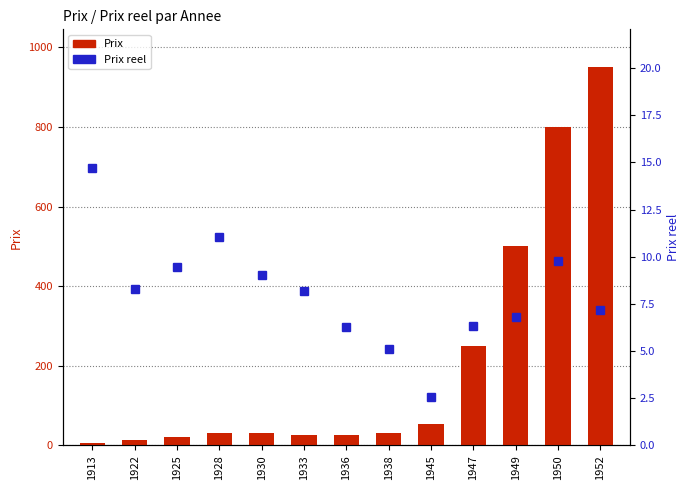

The Prix series shows 250.0 at 1947. True or false?

True